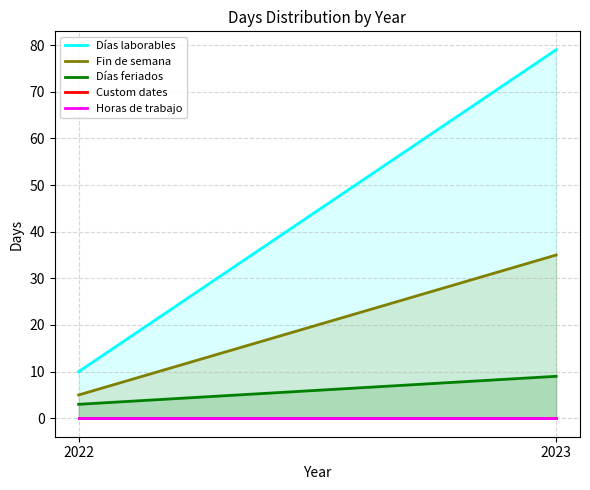

At which category is the sum across all series the highest?

2023